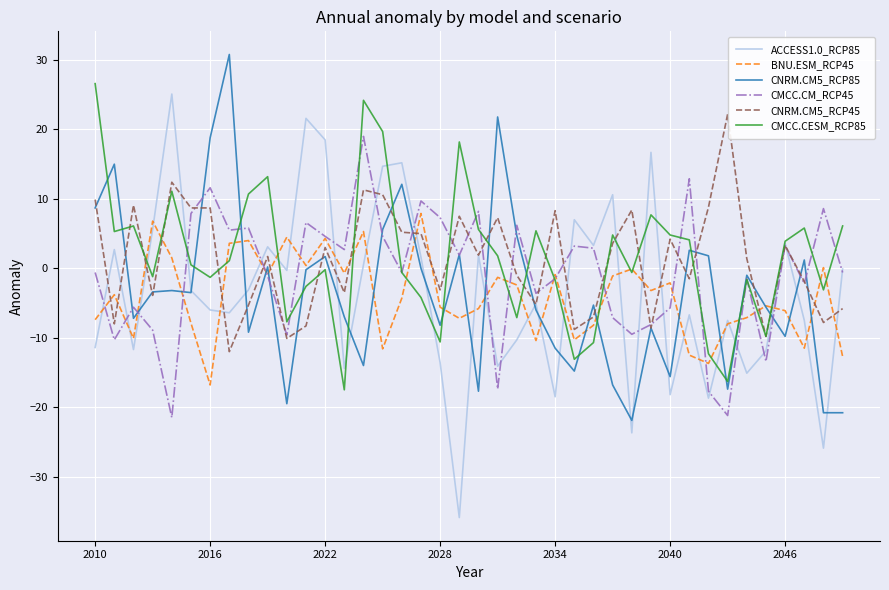

What is the minimum value shown in the chart?

-35.9